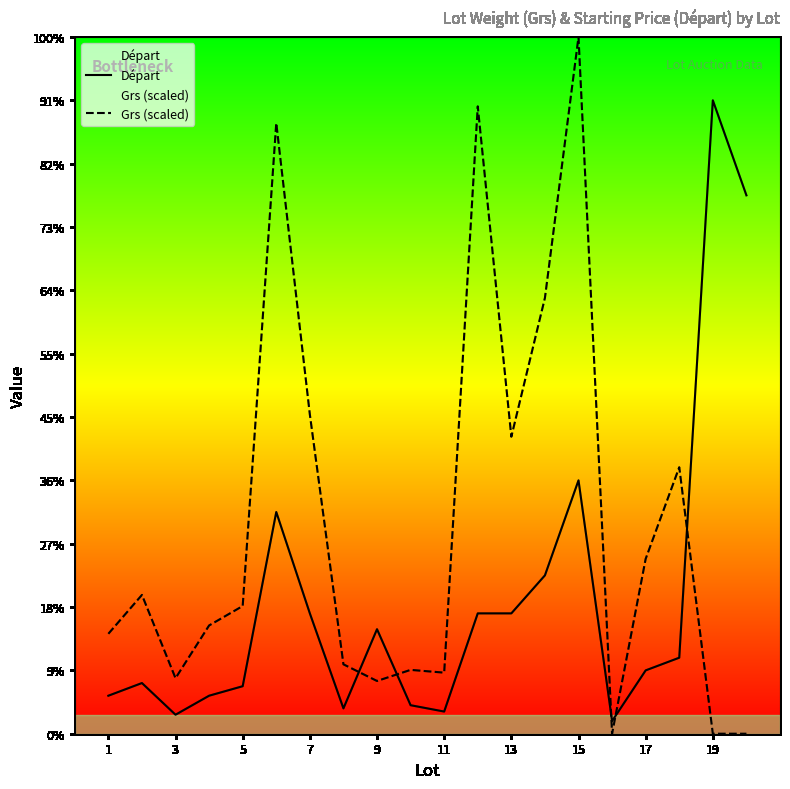

Rank the series at 17 from lowest to highest value.

Départ, Grs (scaled)